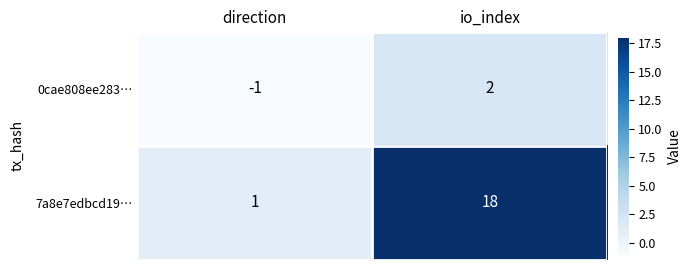

What is the difference between the maximum and minimum values in the 7a8e7edbcd19… series?

17